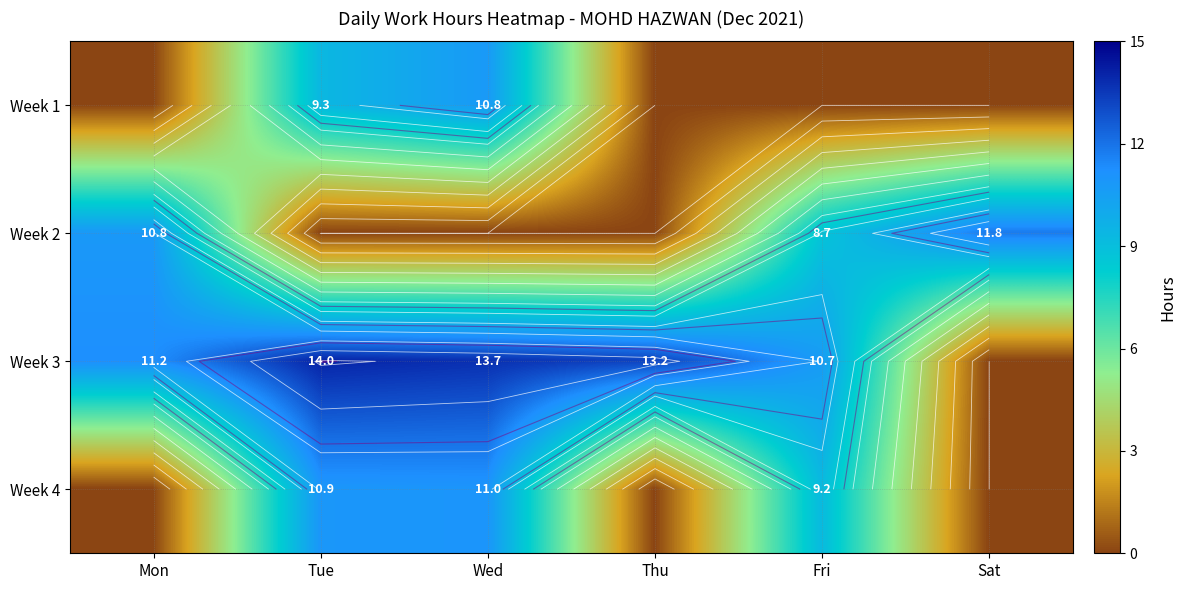

Which series has the widest spread of values?

Week 3